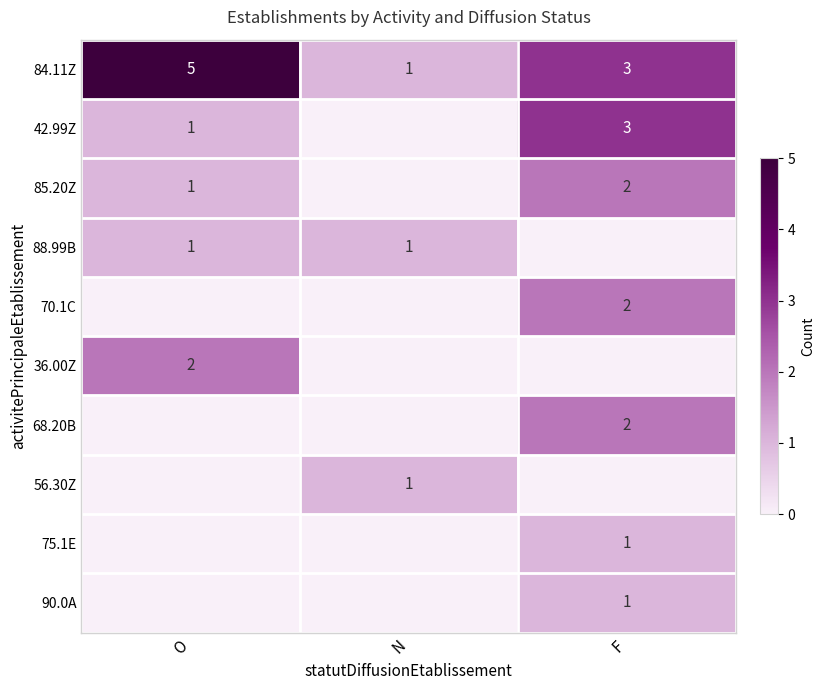

Is it true that 70.1C equals 2 at F?

True